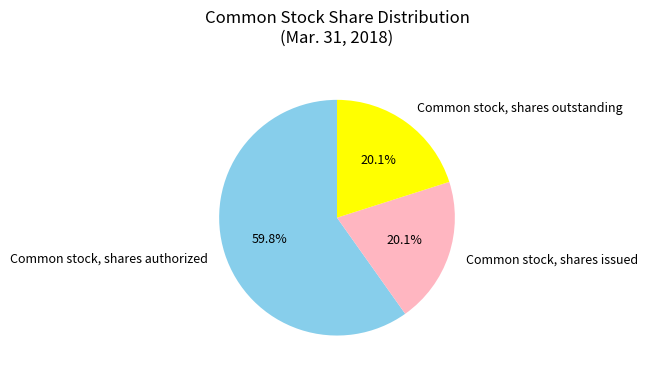

To the nearest percent, what is the difference between the Common stock, shares authorized and Common stock, shares outstanding slice percentages?

40%